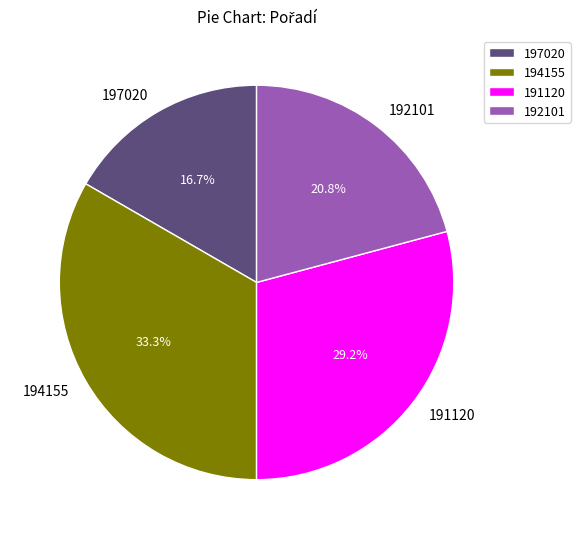

What percentage is the 197020 slice, to the nearest percent?

17%